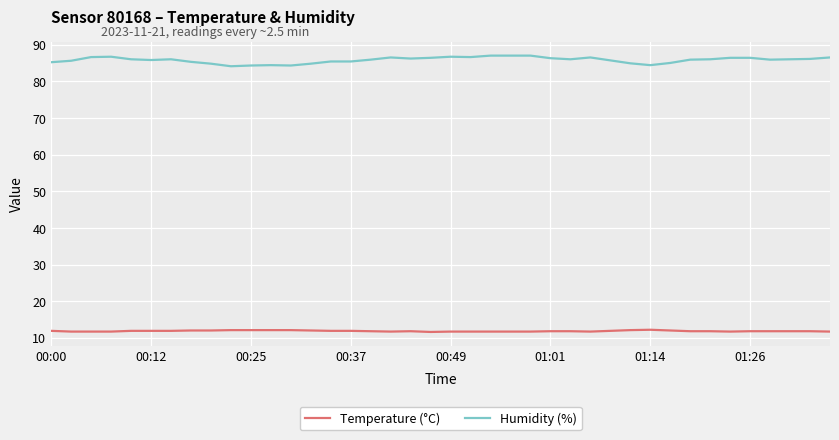

What is the greatest value displayed?

87.0